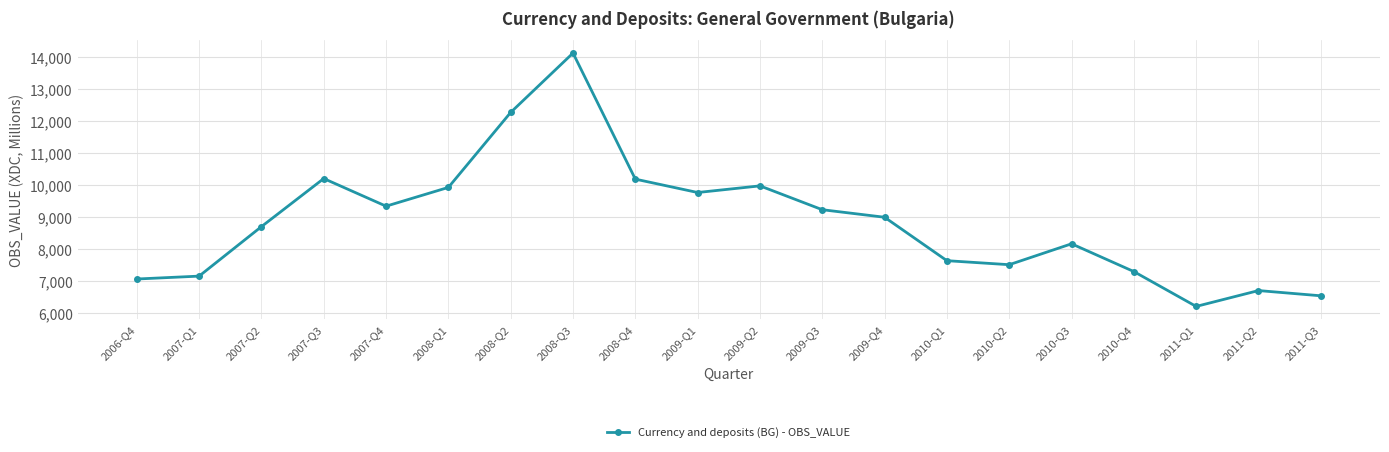

True or false: the data has more than 0 interior local peaks.

True